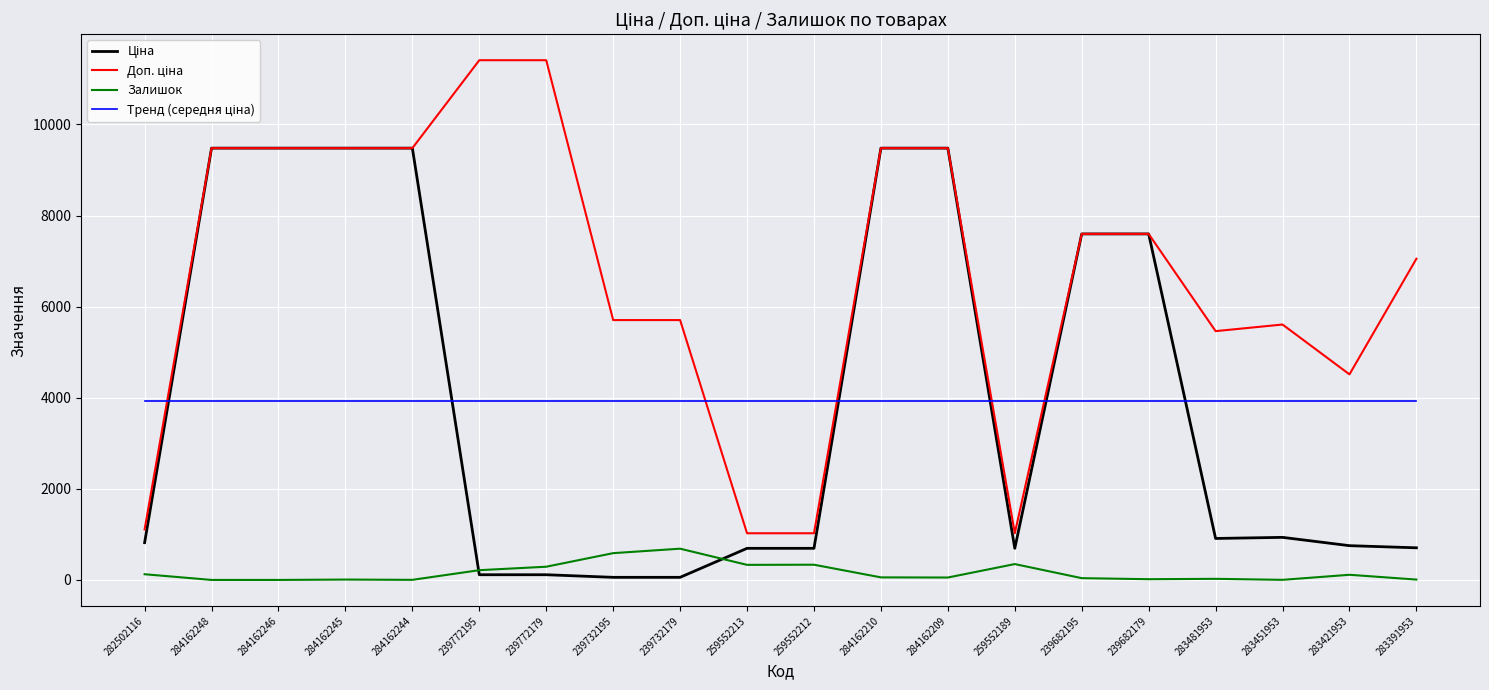

What is the maximum value shown in the chart?

11410.0